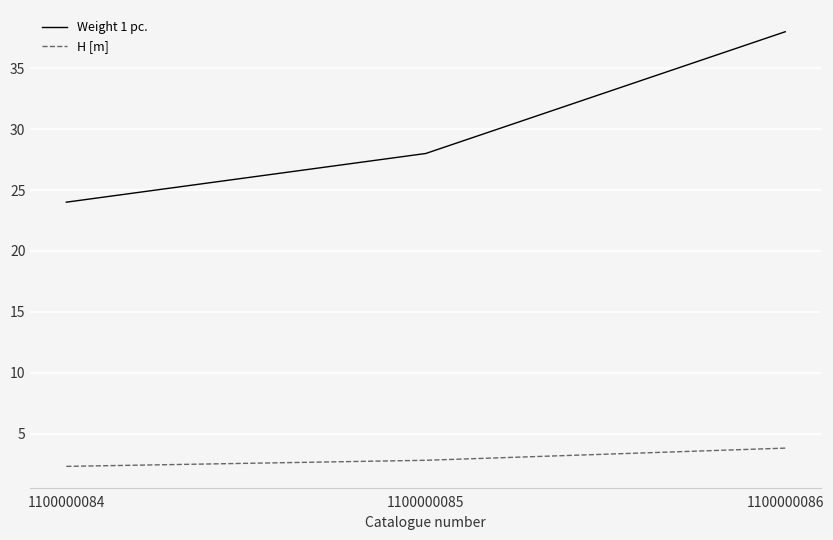

What value does the Weight 1 pc. series have at 1100000086?

38.0